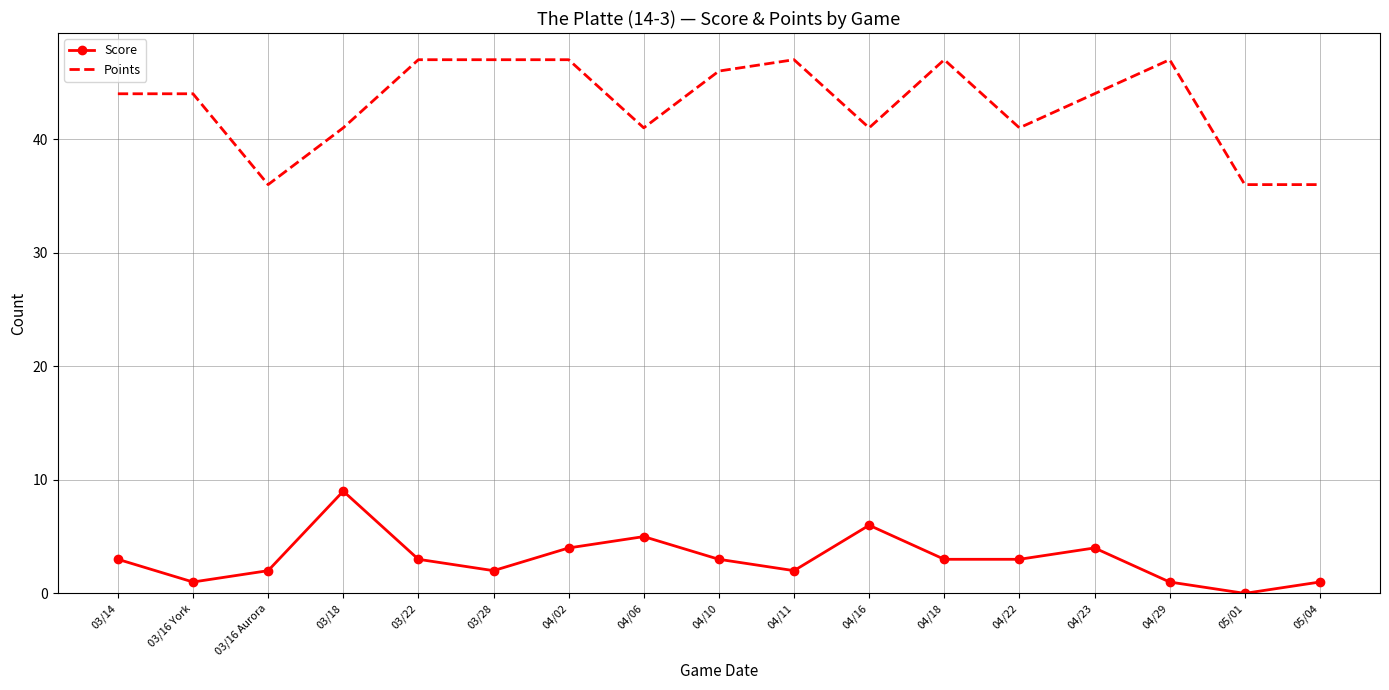

What is the spread (max minus min) of values at 04/10?

43